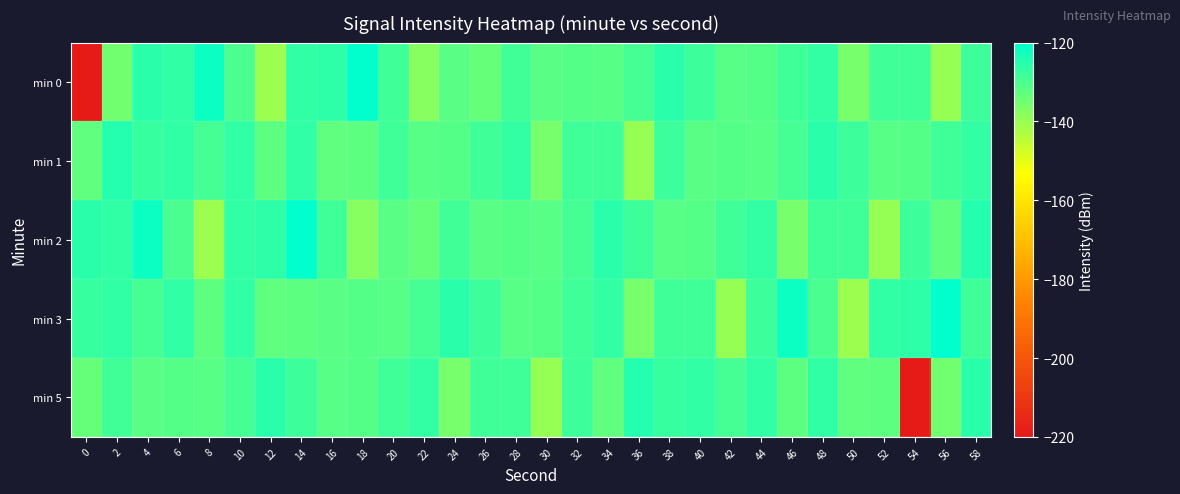

What is the maximum value shown in the chart?

-120.3